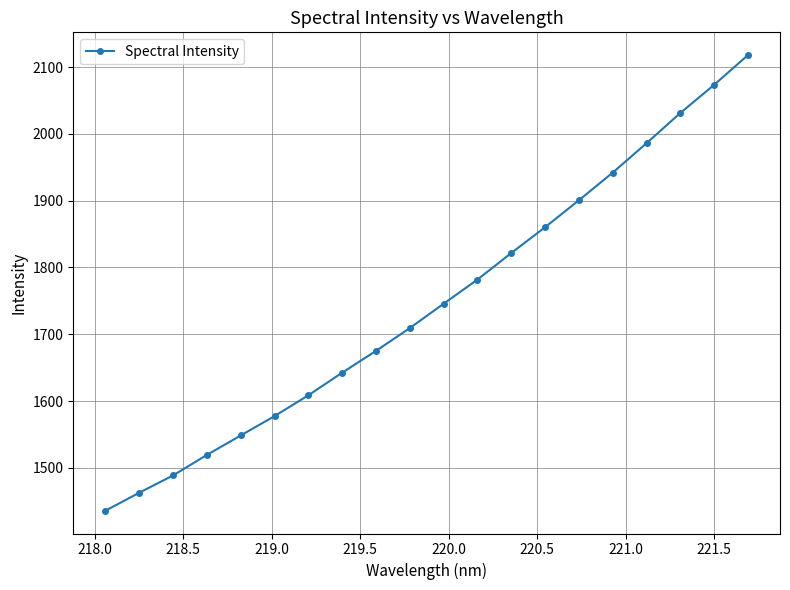

How many values are below 1745?

10